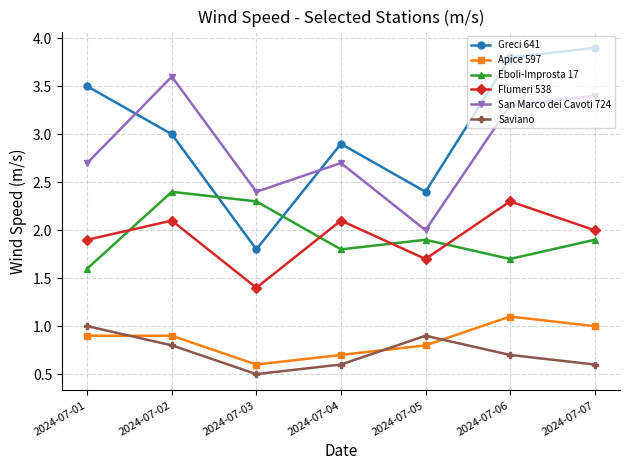

At which label does San Marco dei Cavoti 724 reach its peak?

2024-07-02